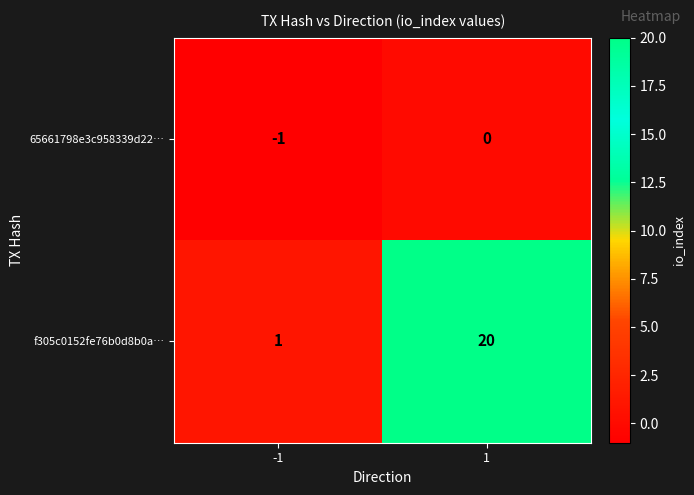

Count the number of data series in this chart.

2